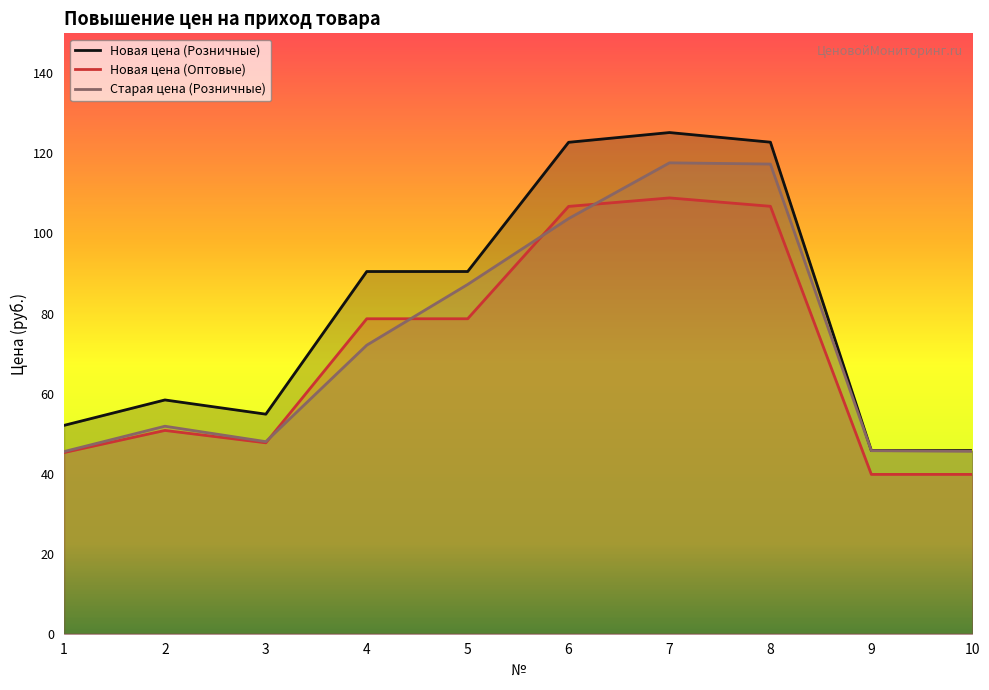

What is the value of the Новая цена (Оптовые) point at the 8th from the left?

10678.7